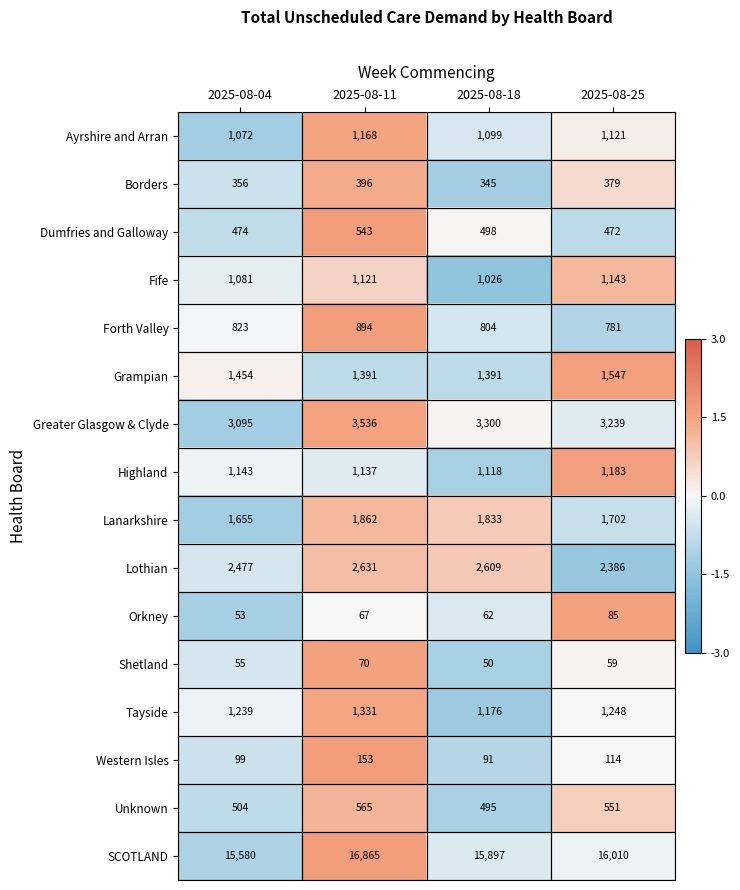

True or false: Highland has a value of 256 at 2025-08-11.

False